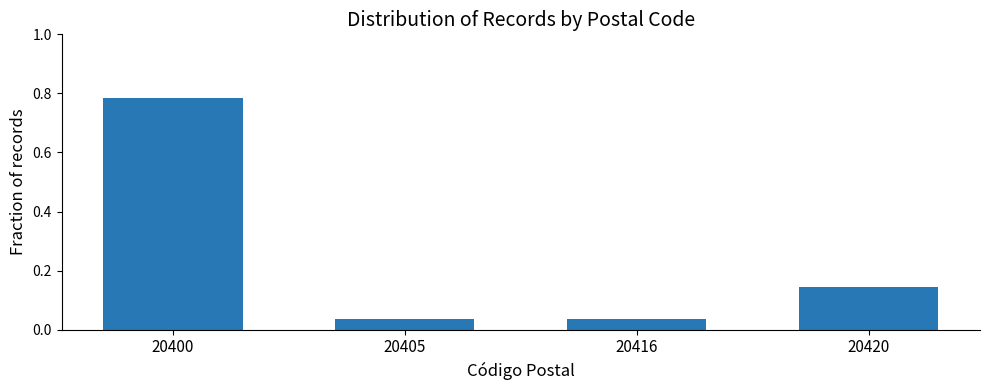

Which has a higher value, 20420 or 20405?

20420